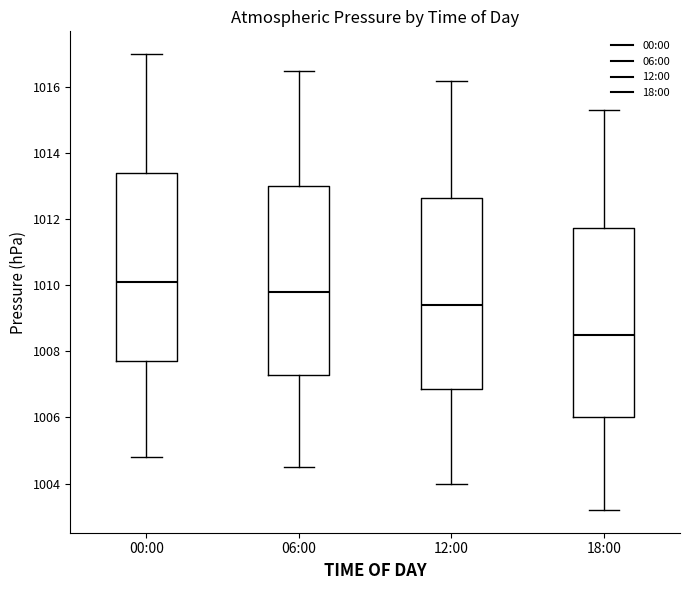

Where is the lower edge of the box for 18:00 on the y-axis? The values are not printed on the chart, so give them approximately, as read against the axis.

1006.0